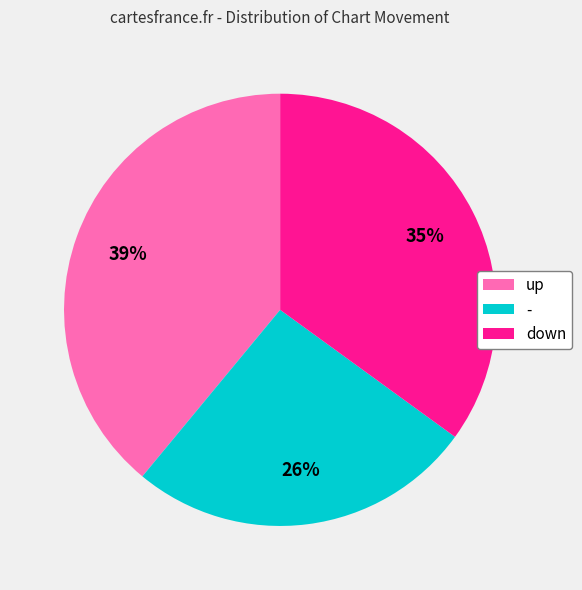

Is the sum of down and - greater than half?

Yes